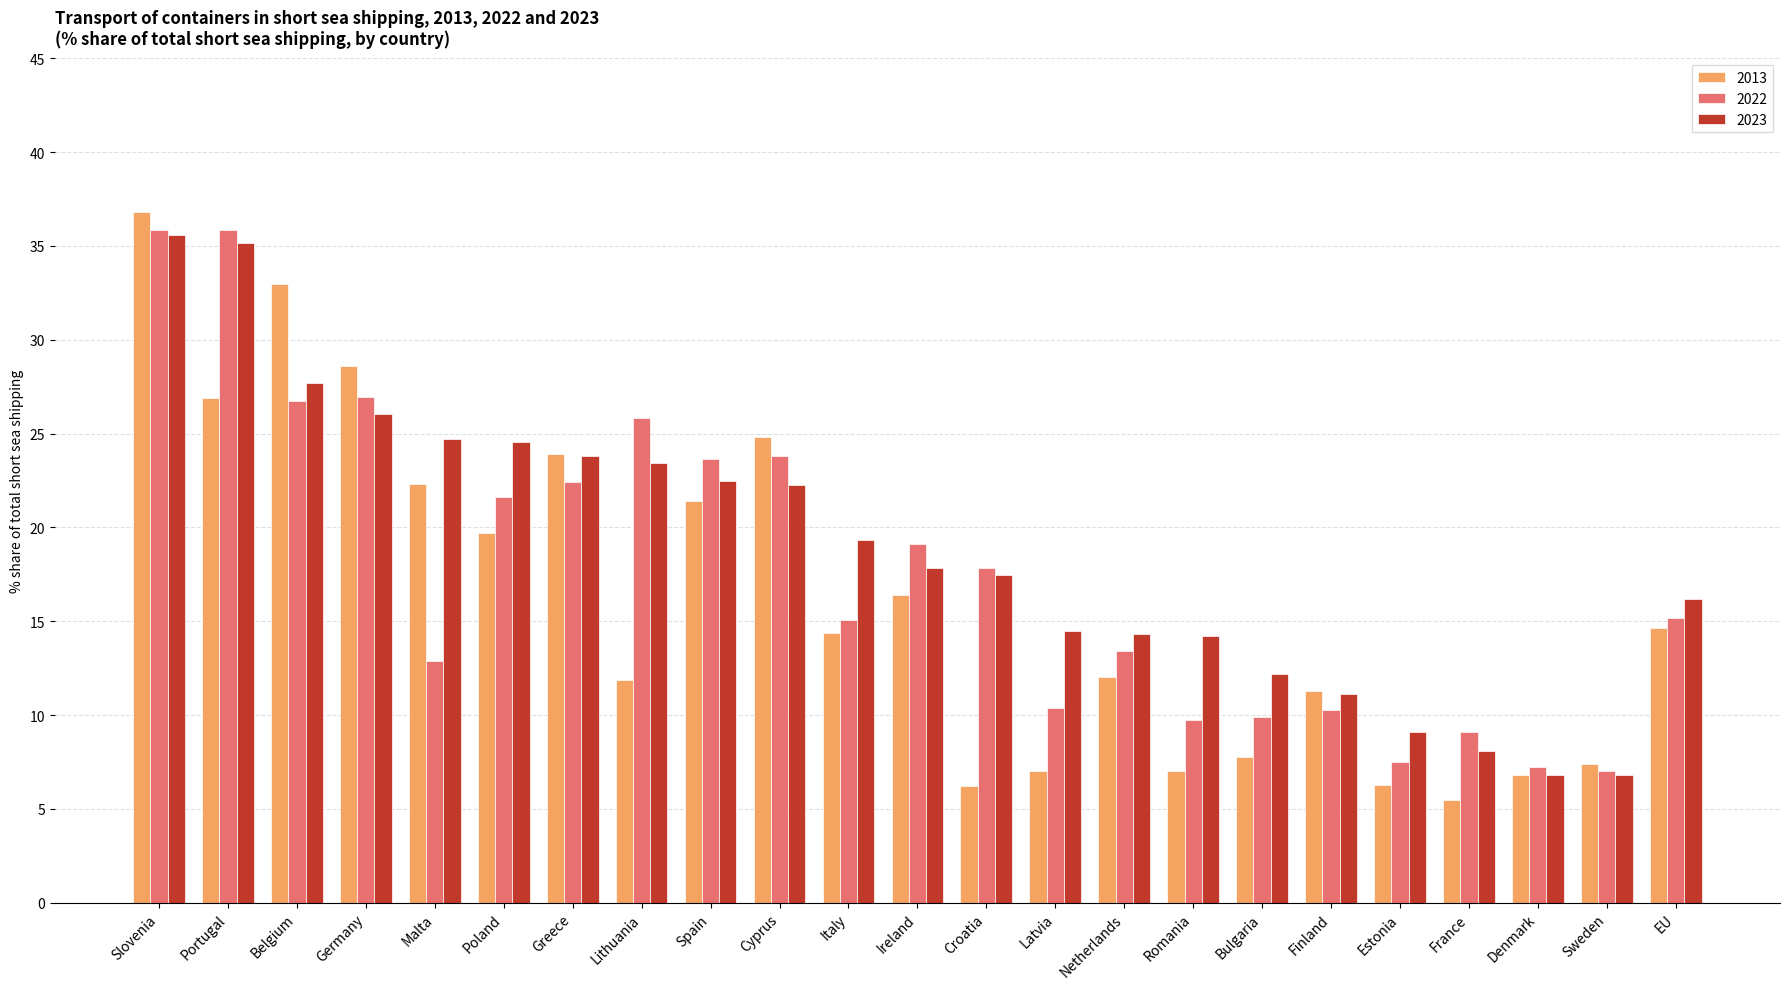

What is the difference between the 2023 values at Cyprus and EU?

6.0